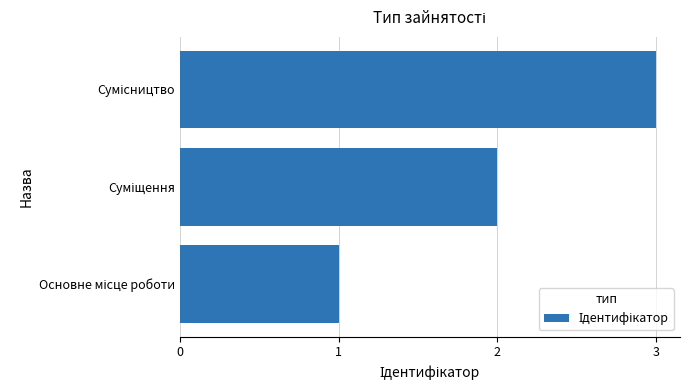

What is the average value?

2